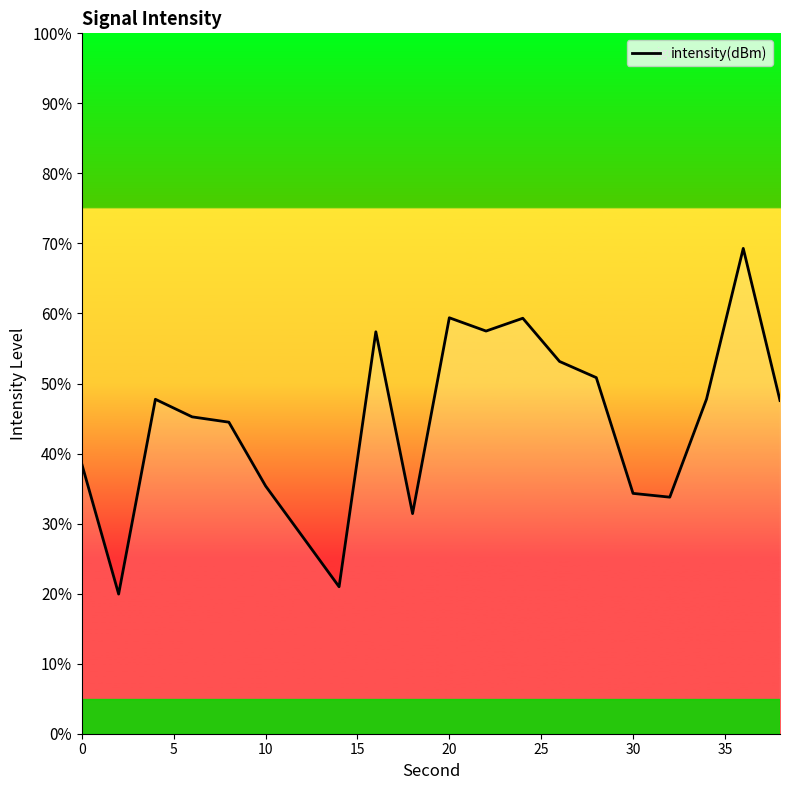

What is the smallest value displayed?

19.9